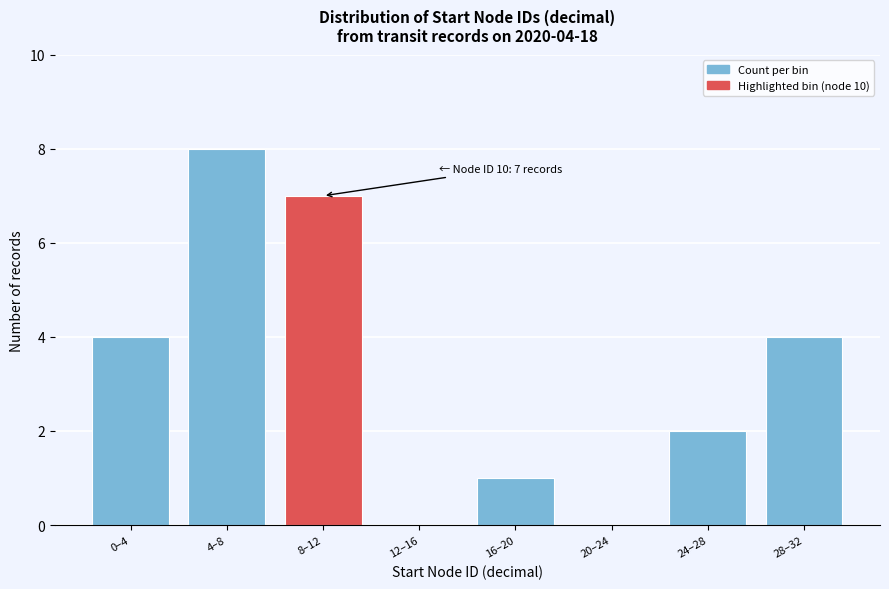

Reading left to right, what are all the values shown in this chart?

0–4=4	4–8=8	8–12=7	12–16=0	16–20=1	20–24=0	24–28=2	28–32=4